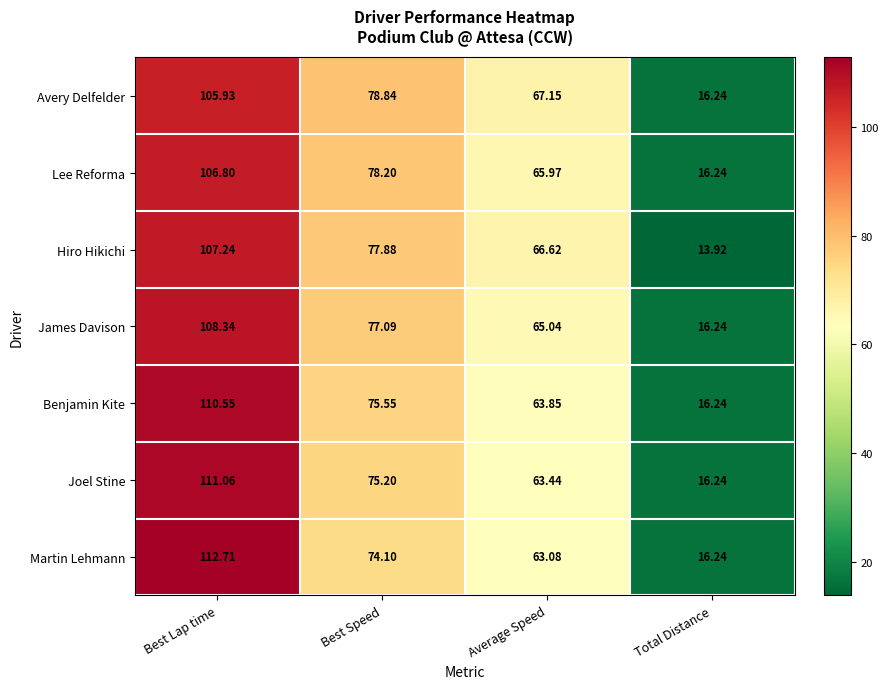

At which category does the chart reach its peak across all series?

Best Lap time